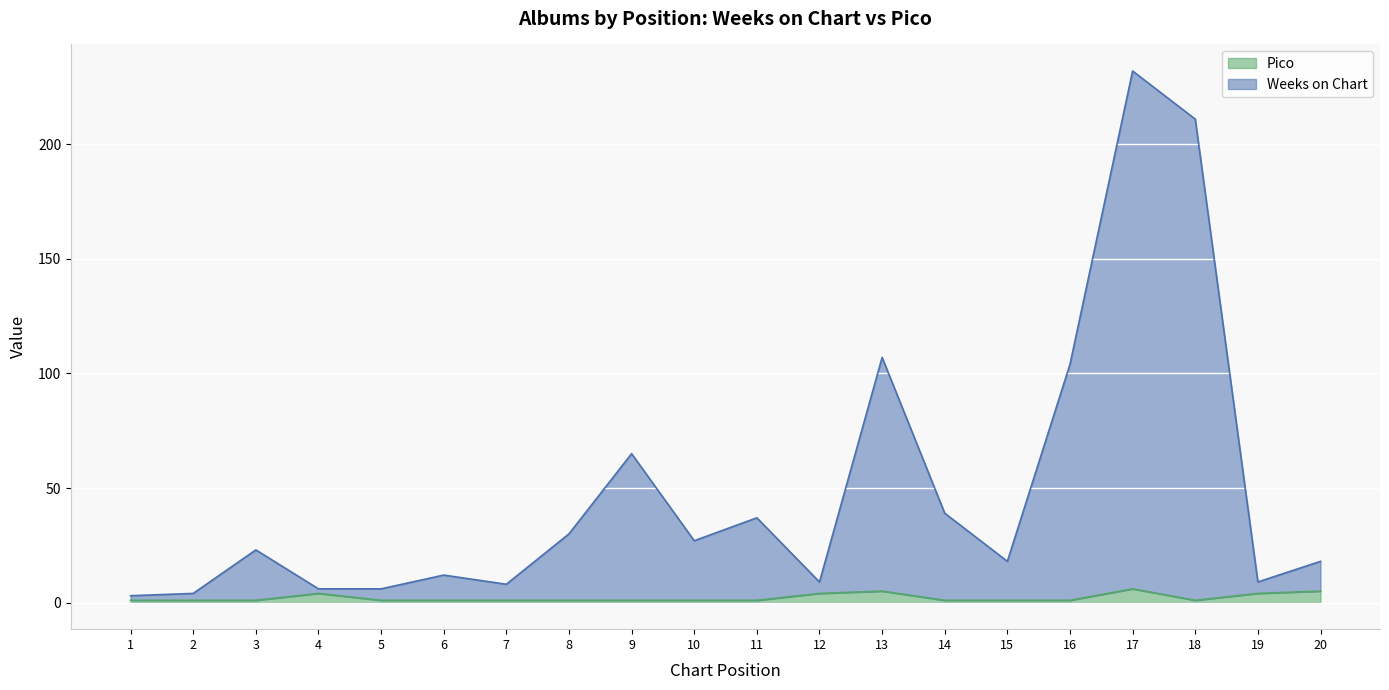

Between 4 and 10, which is larger?

10